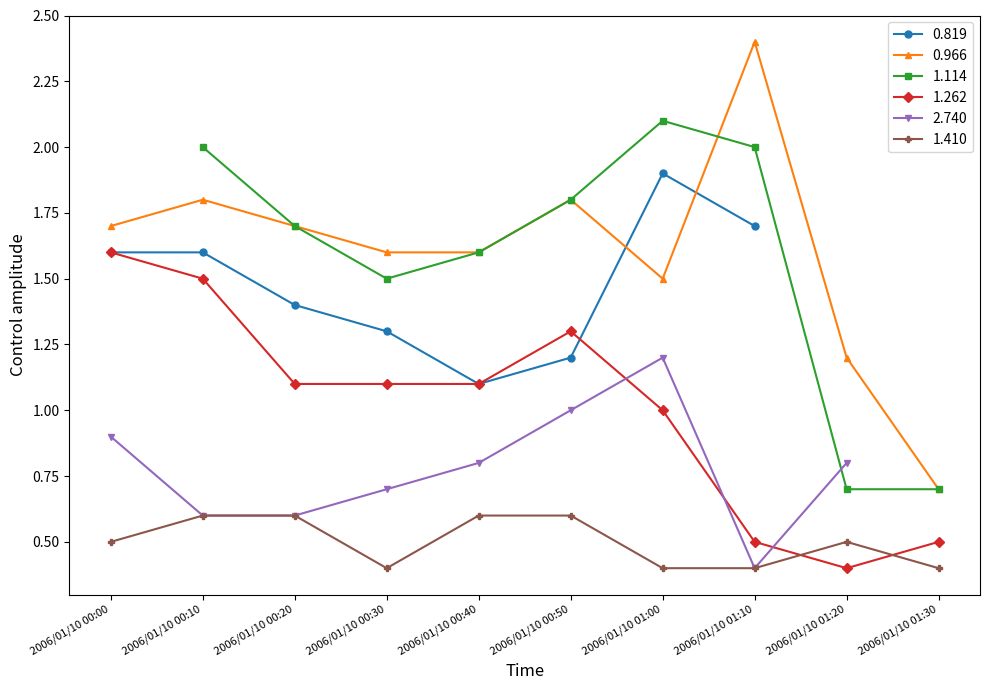

Is the value of 1.410 at 2006/01/10 01:10 greater than the value of 0.966 at 2006/01/10 00:10?

No